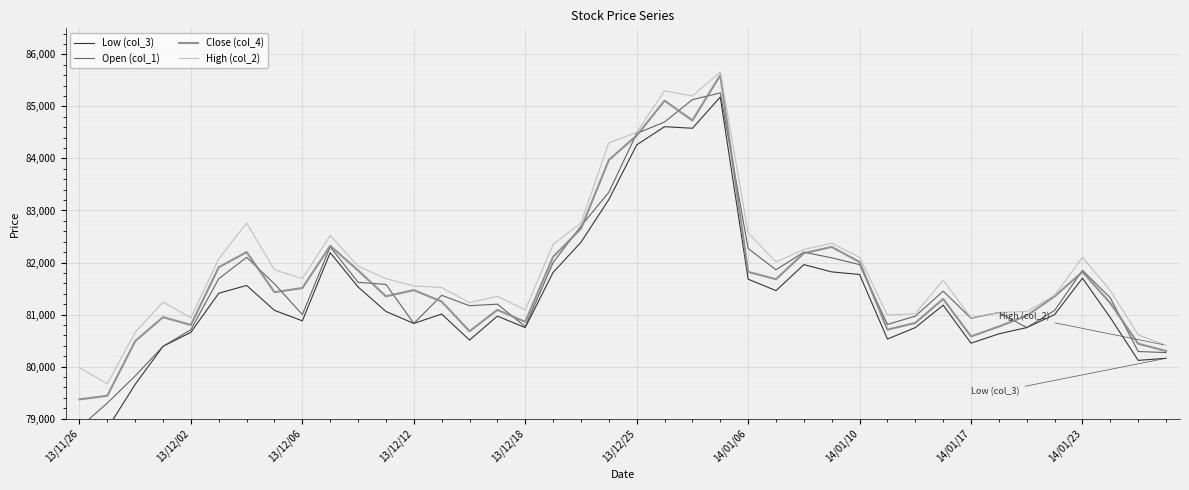

What is the sum of the High (col_2) values at 14 and 26?

163480